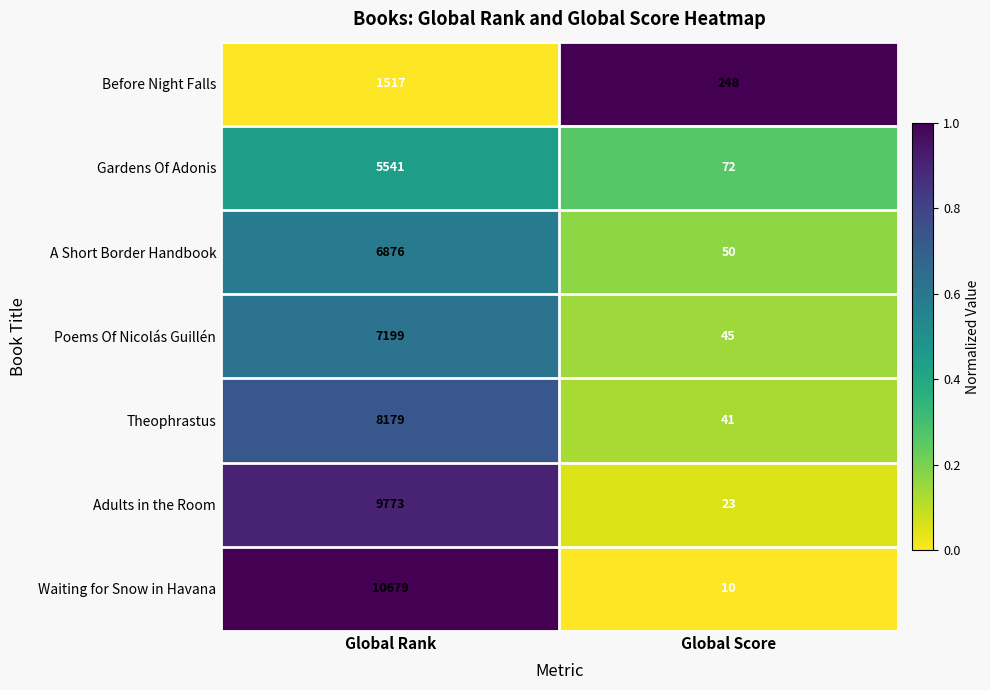

Which series changed the most between Global Rank and Global Score?

Waiting for Snow in Havana